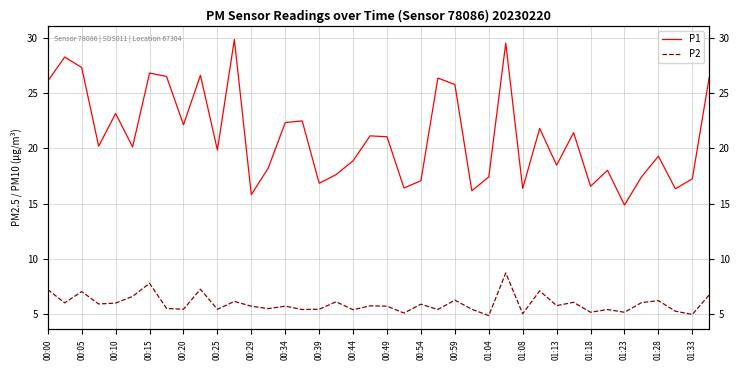

True or false: P1 has more than 0 points higher than both neighbors.

True